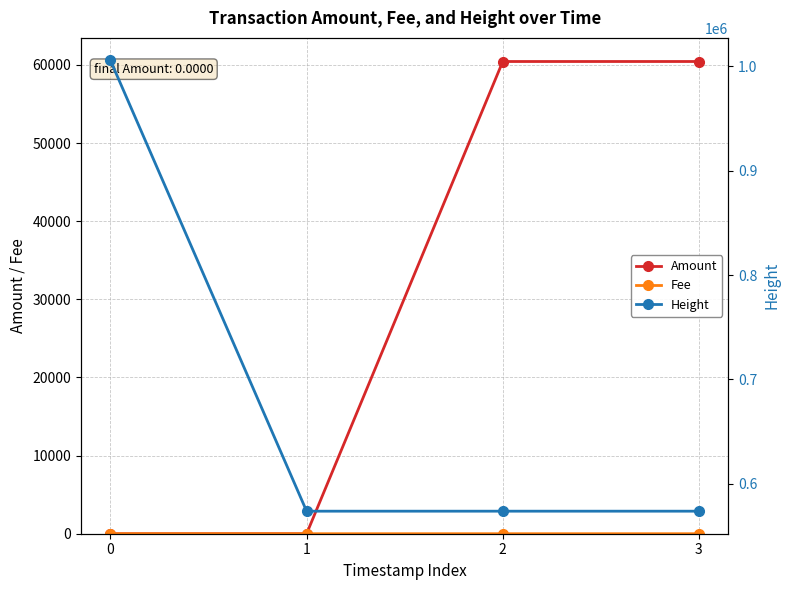

At which category does the chart reach its minimum across all series?

1